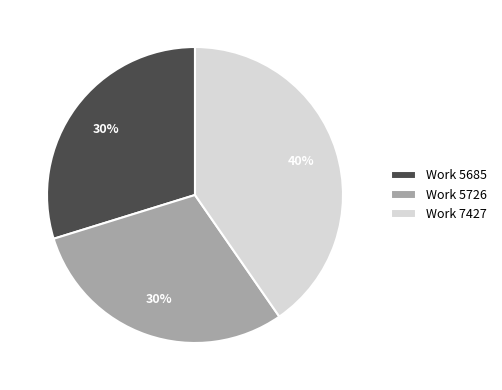

Count the number of slices in the pie.

3